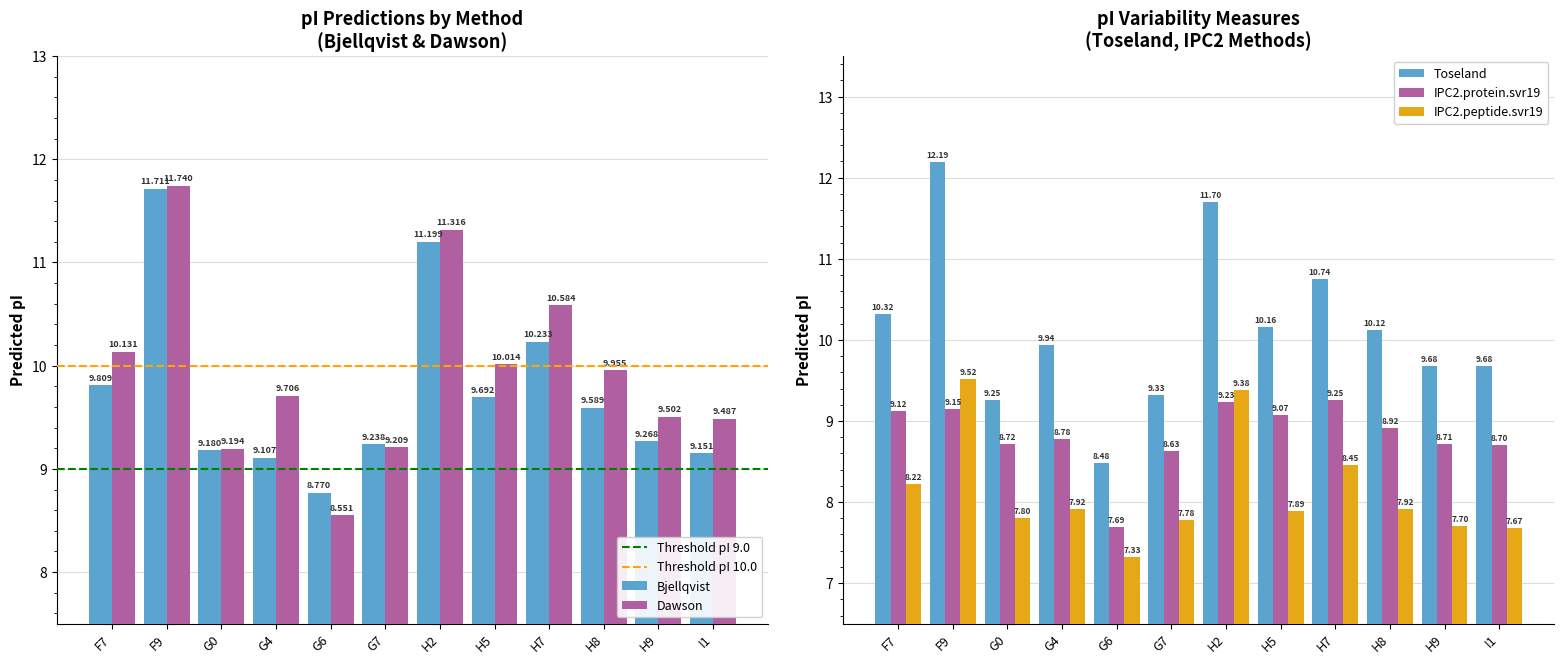

At how many categories does at least one series exceed 9?

22